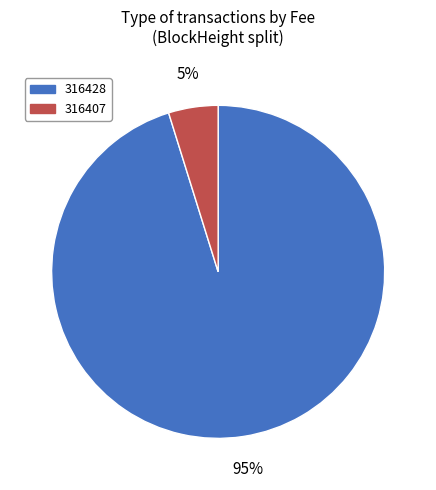

Does 316407 account for over 50% of the chart?

No